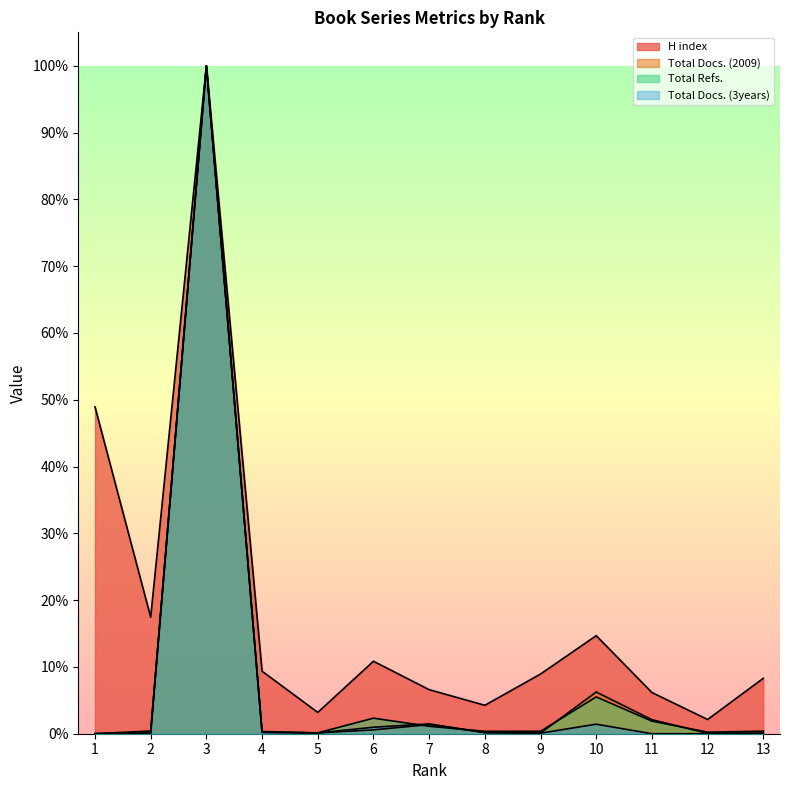

Which label corresponds to the largest value in the chart?

3